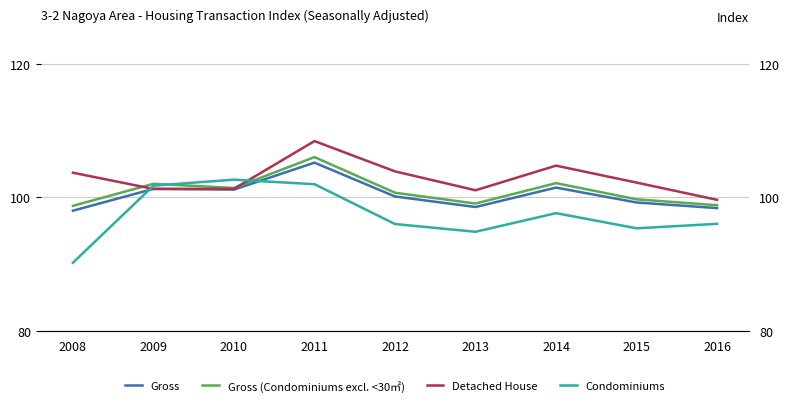

List the labels in order of Condominiums value, smallest first.

2008, 2013, 2015, 2012, 2016, 2014, 2009, 2011, 2010